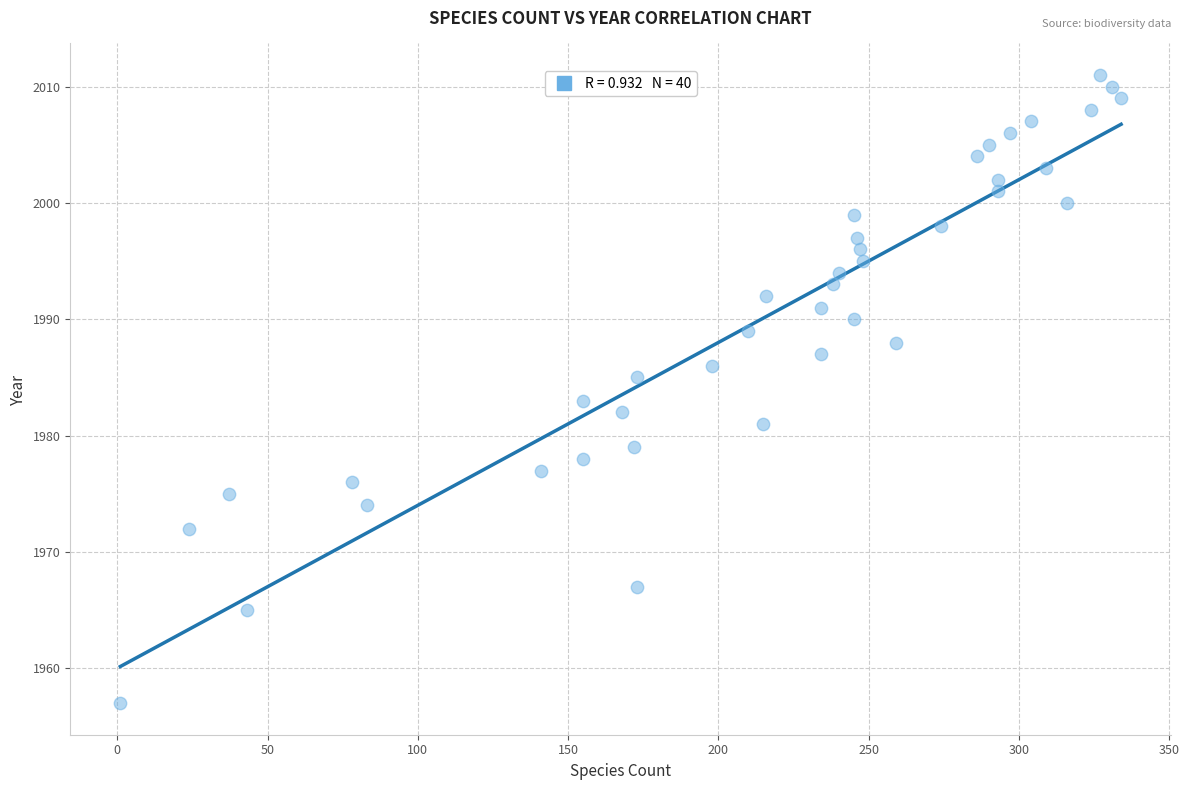

What is the range of Y values (max minus min)?

54